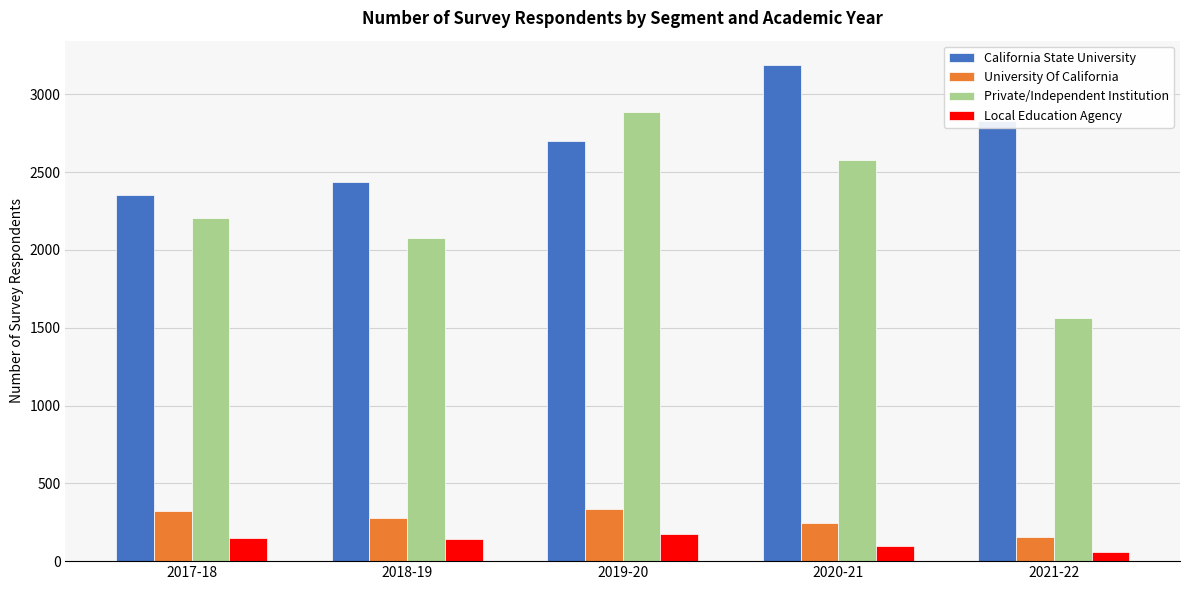

Rank the series by their maximum value, from lowest to highest.

Local Education Agency, University Of California, Private/Independent Institution, California State University